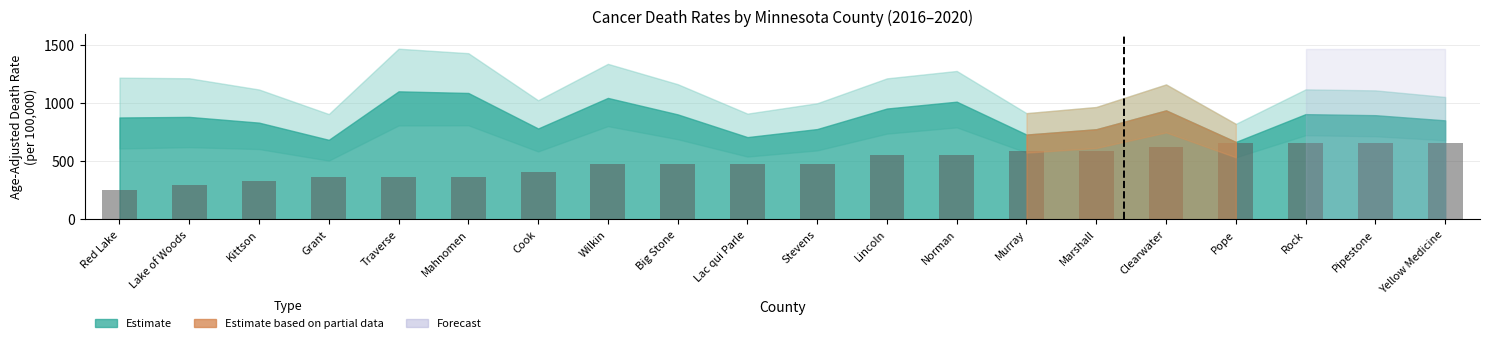

What is the change in value from Norman to Pipestone?

+110.4